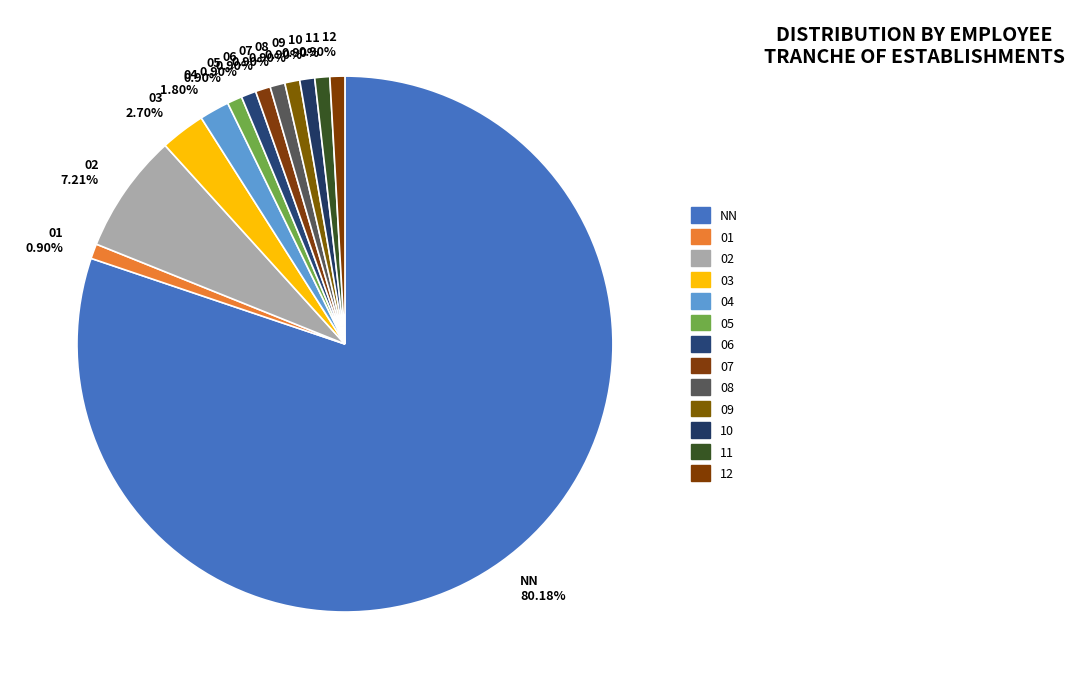

How many segments does this pie chart have?

13